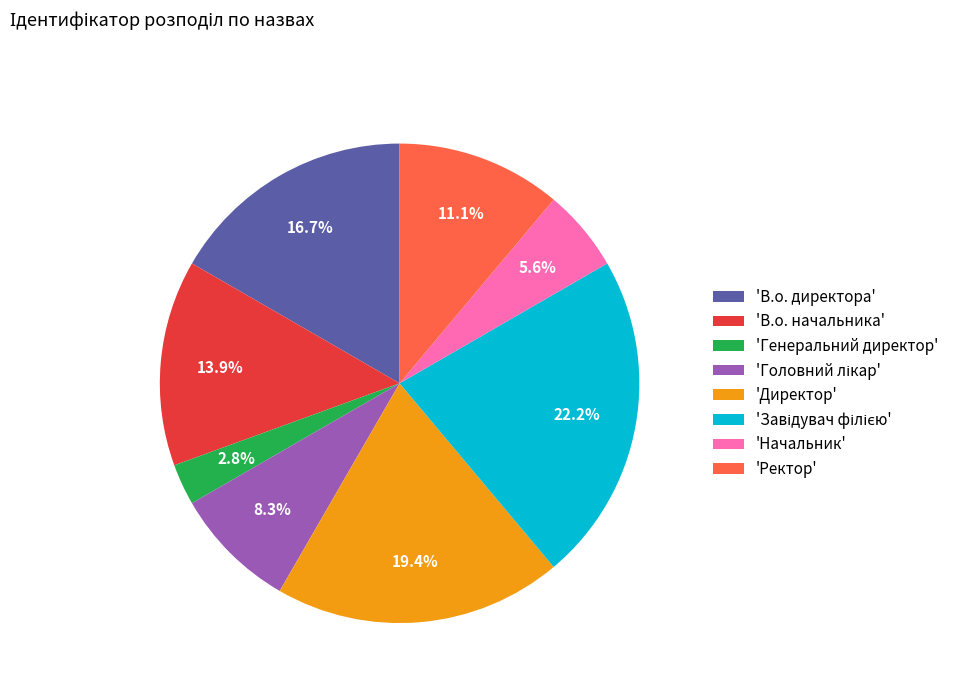

To the nearest percent, what is the average slice percentage?

12%